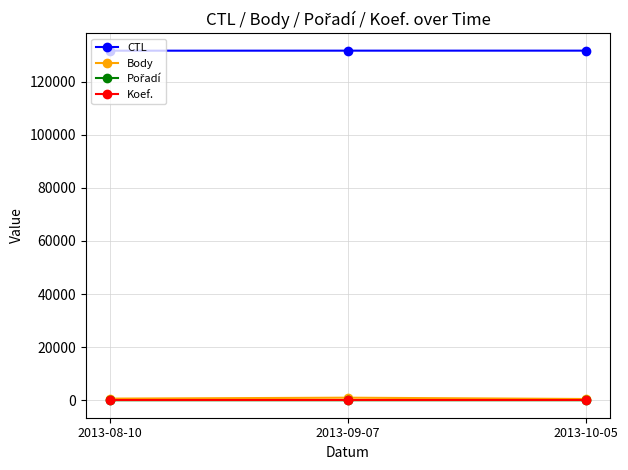

The value of CTL at 2013-10-05 is 131626. True or false?

True